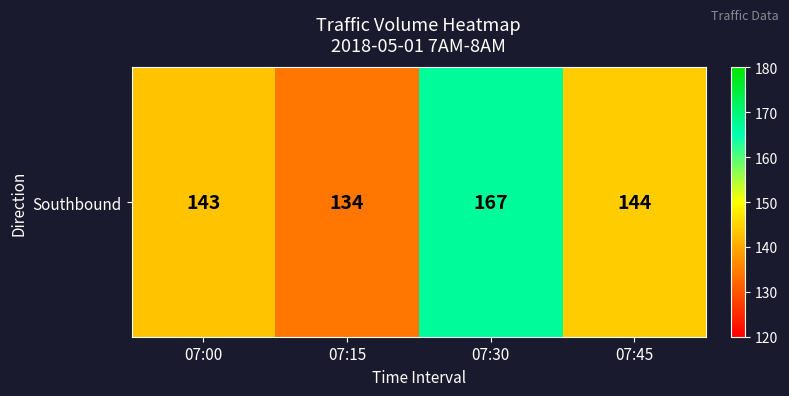

What is the ratio of the value at 07:00 to the value at 07:15?

1.1